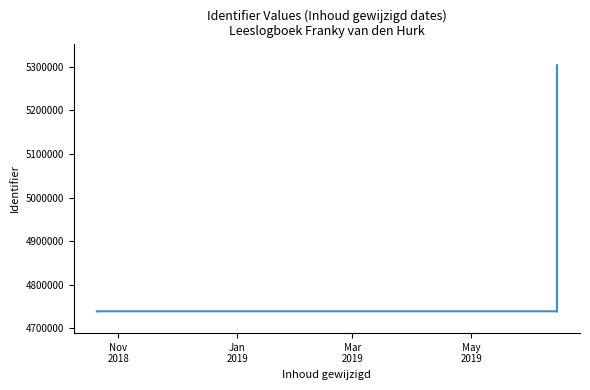

What is the approximate value at Mar
2019, to the nearest 10?

4739370